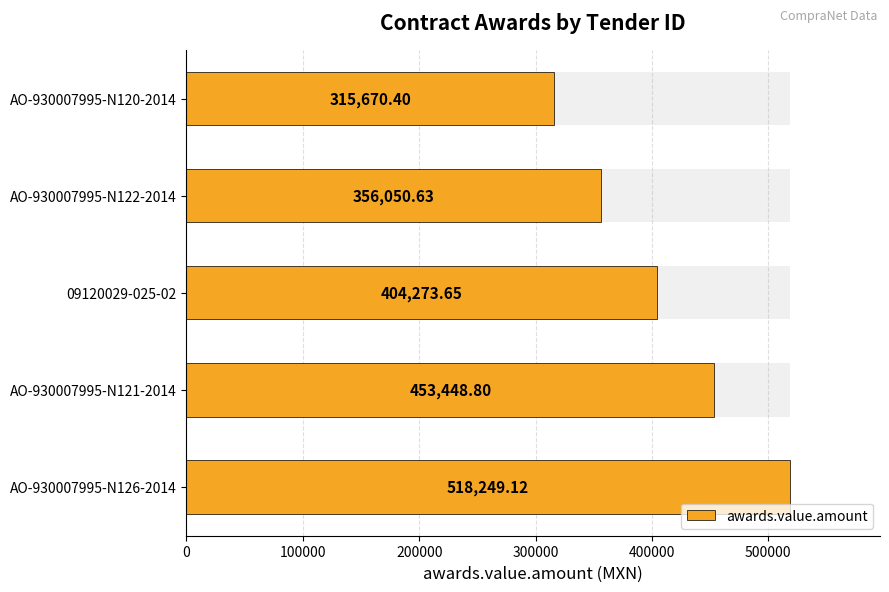

The value at AO-930007995-N126-2014 is 859056.3. True or false?

False